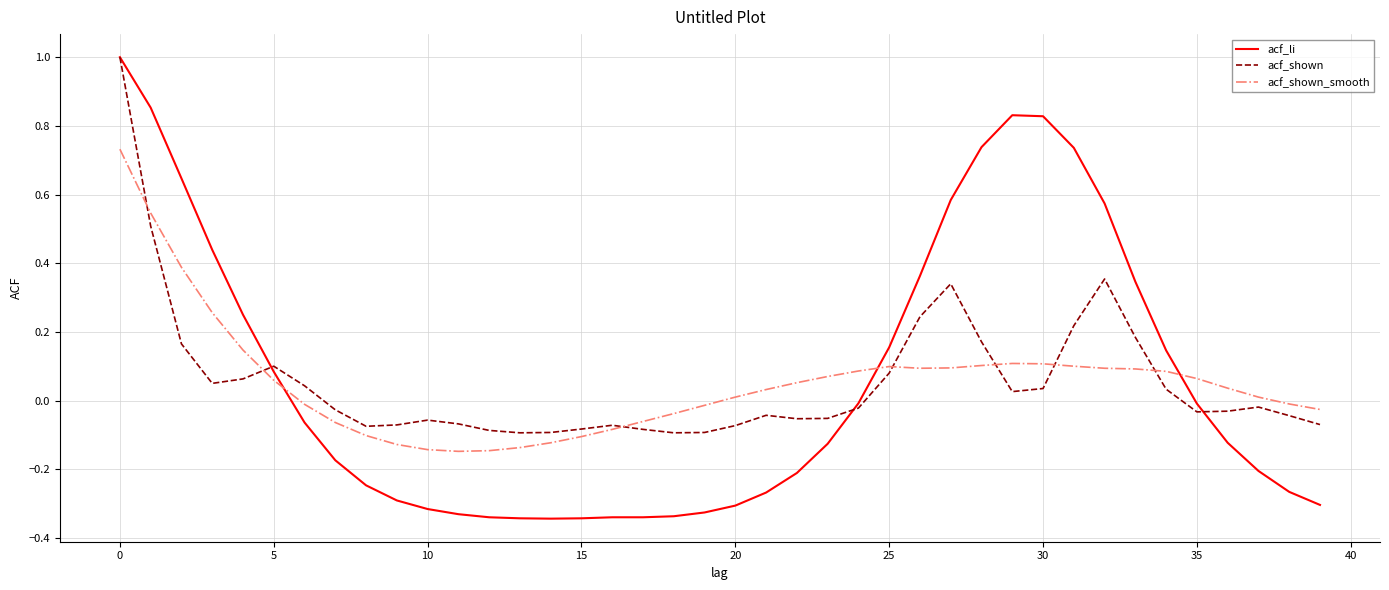

What is the greatest value displayed?

1.0